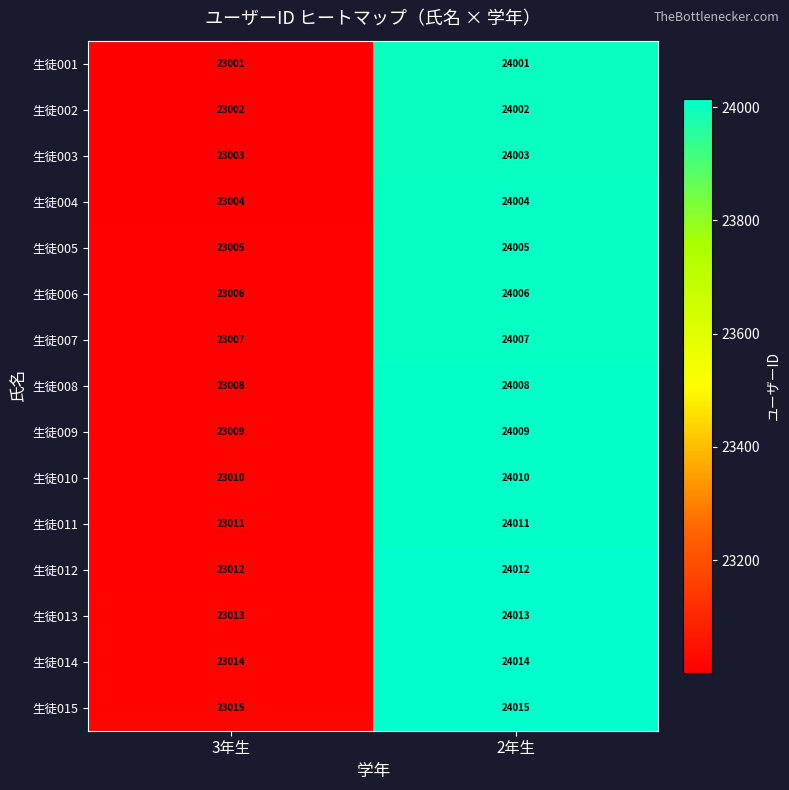

The 生徒005 series shows 24005 at 2年生. True or false?

True